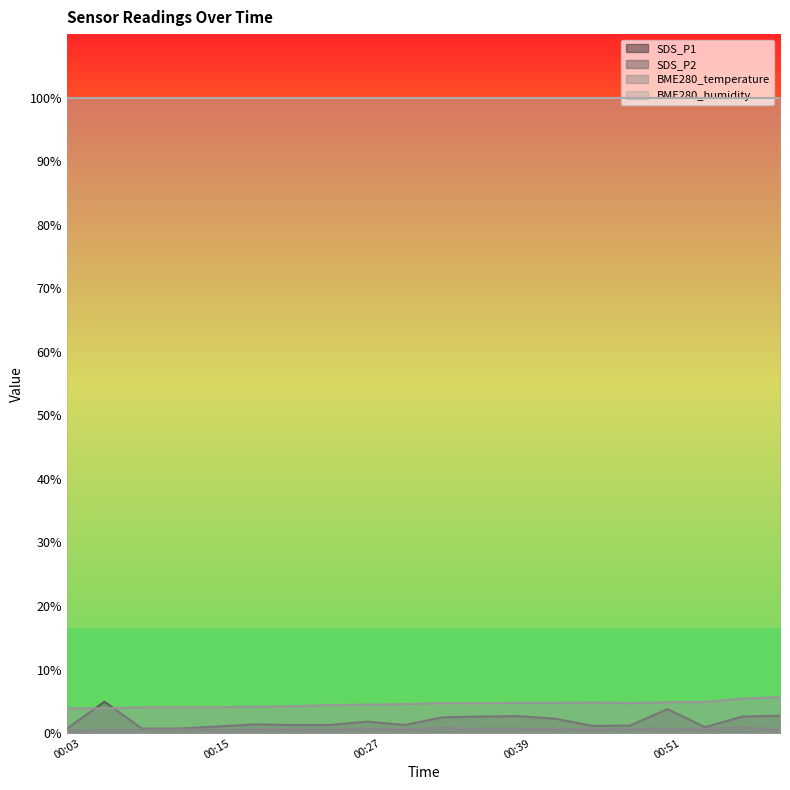

Between 00:30 and 00:36, which series saw the biggest shift?

SDS_P1